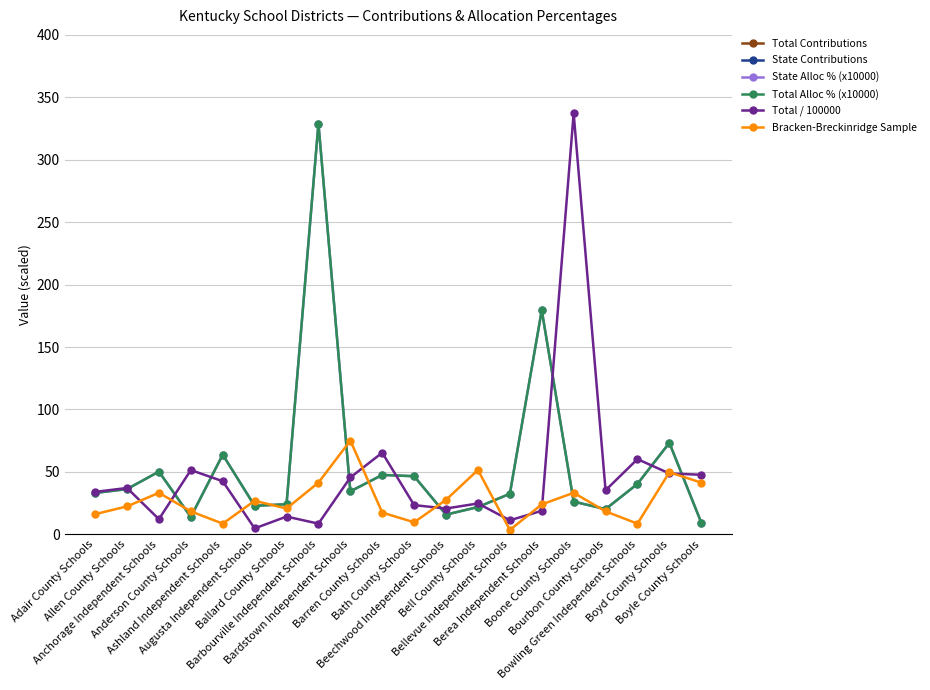

True or false: Total Alloc % (x10000) and Total Contributions cross at least once.

False